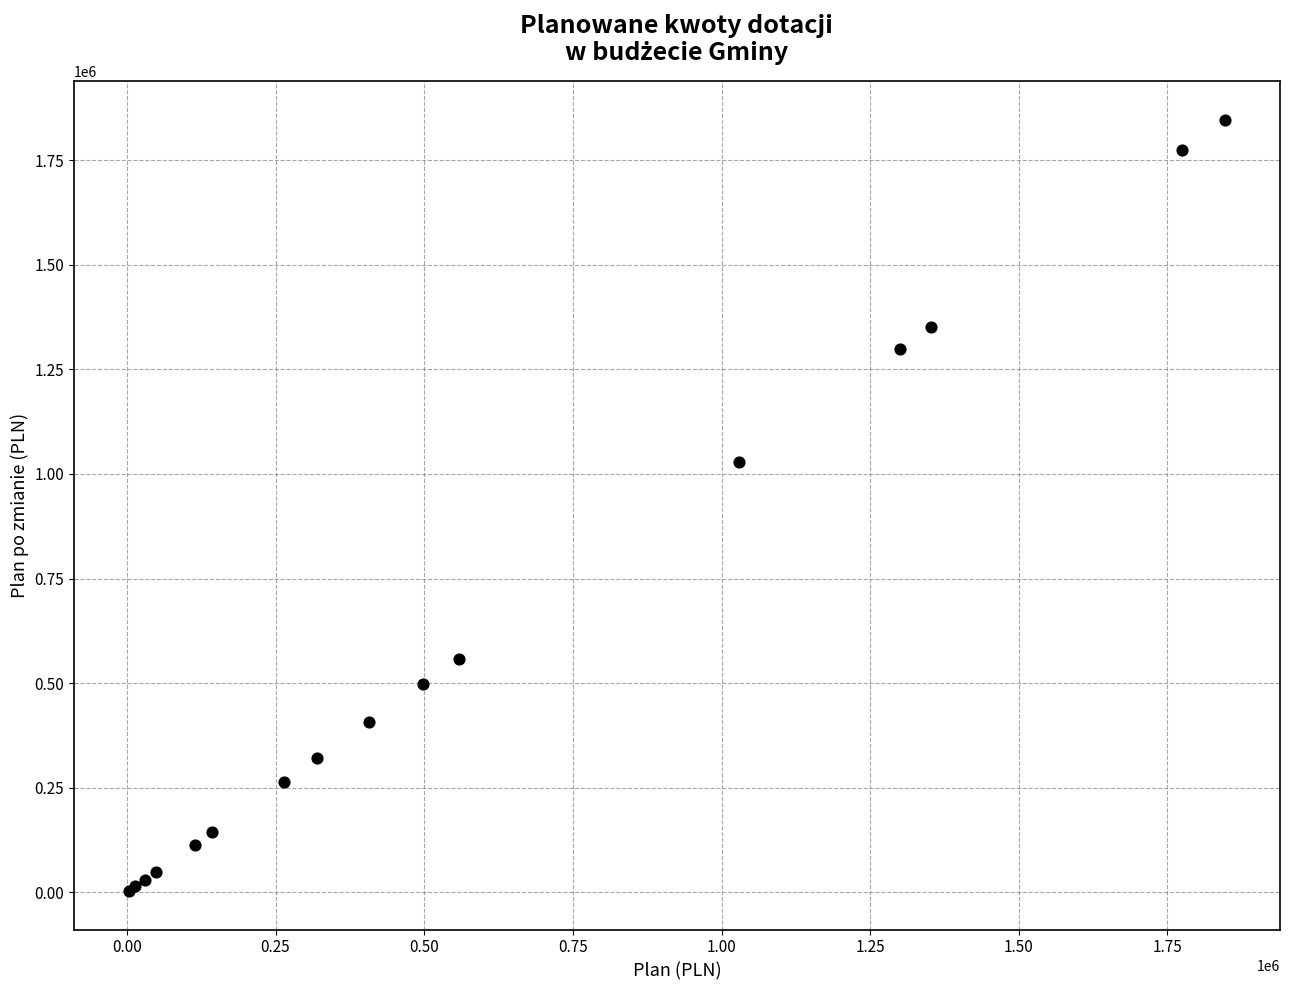

What Y value in the scatter plot is closest to 924900?

1028680.0